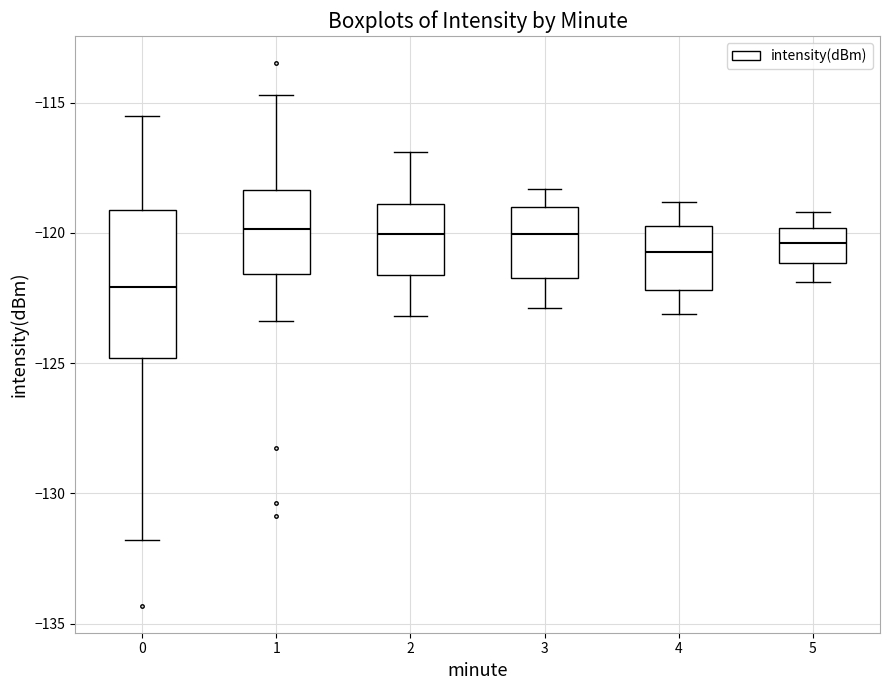

Where is the lower edge of the box at x = 4 on the y-axis? The values are not printed on the chart, so give them approximately, as read against the axis.

-122.0